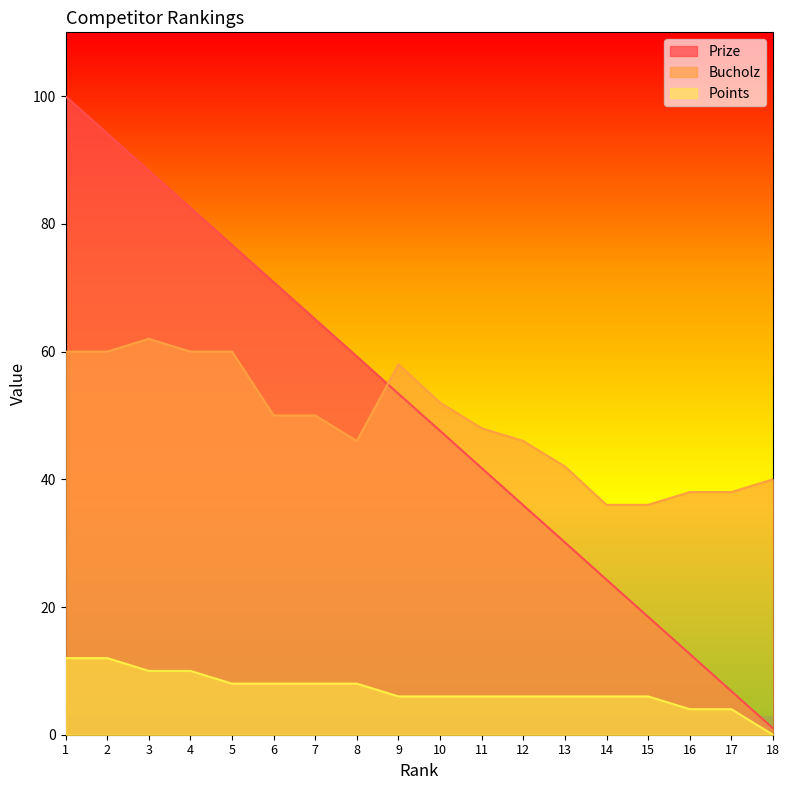

At which label does Points first exceed 6?

1